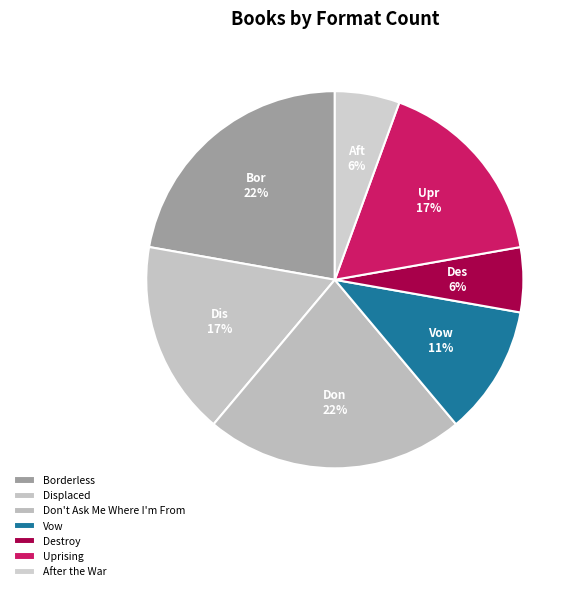

To the nearest percent, what is the average slice percentage?

14%